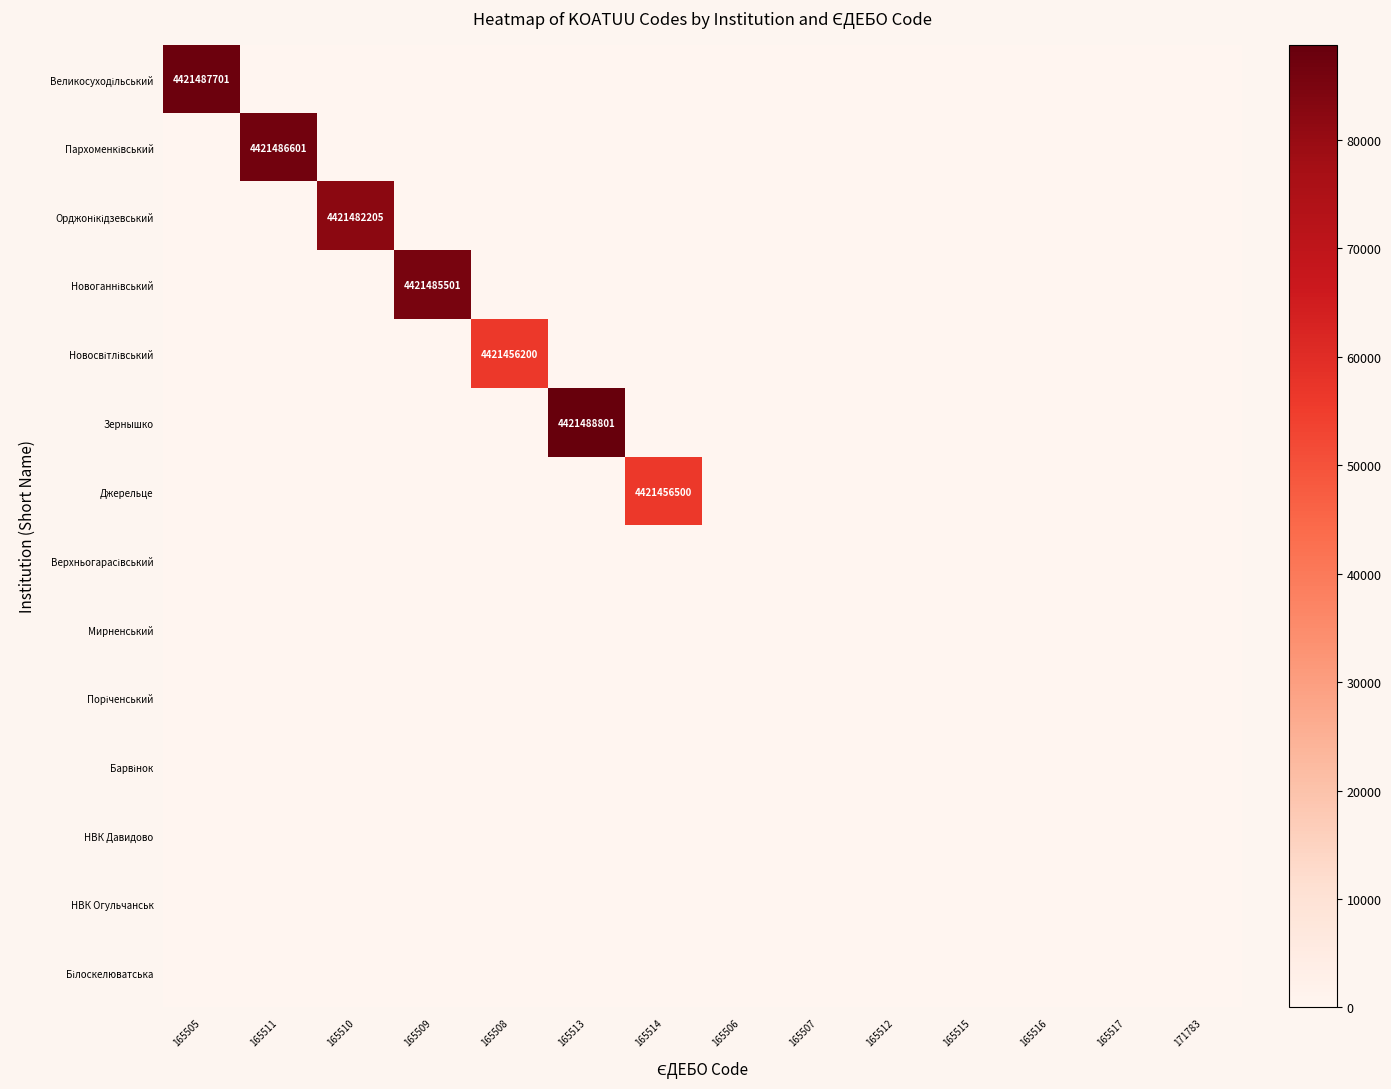

True or false: Джерельце has a value of 4421456500 at 165514.

True